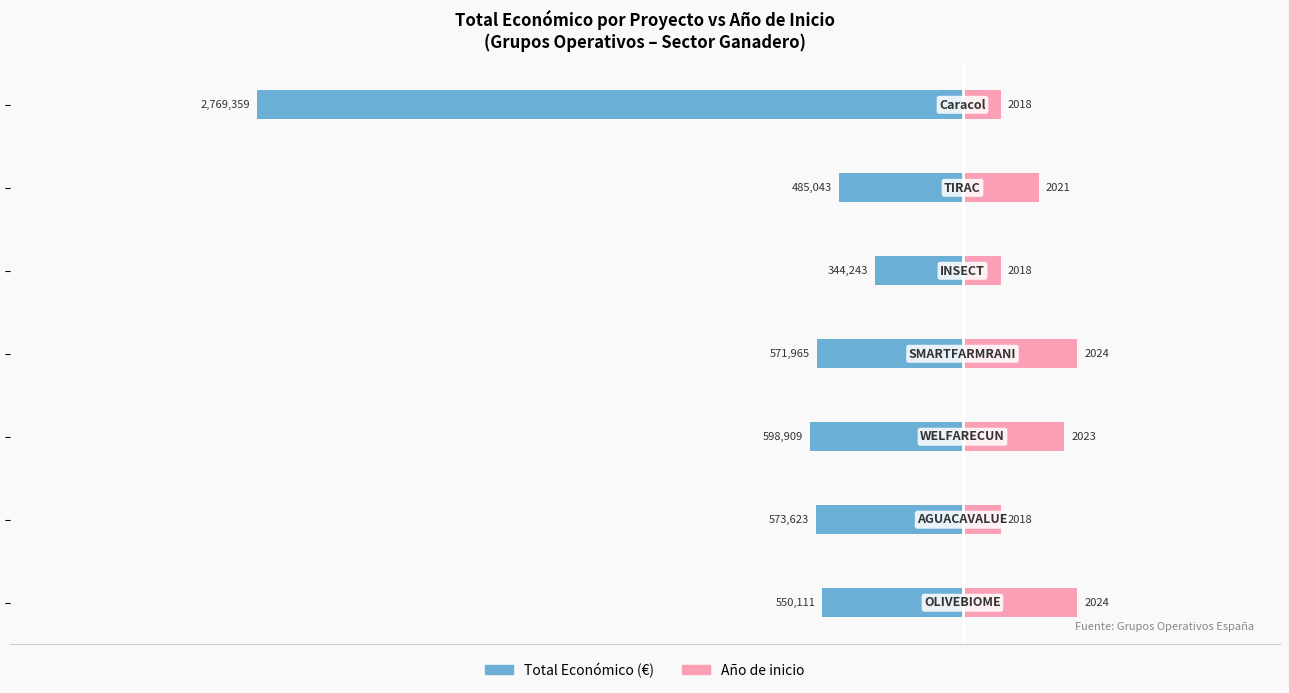

Reading right to left, transcribe all the data shown in this chart.

Total Económico: 2=-2769359	1=-485043	0=-344243	−1=-571965	−2=-598909	−3=-573623	−4=-550111
Año de inicio (escalado): 2=150000	1=300000	0=150000	−1=450000	−2=400000	−3=150000	−4=450000